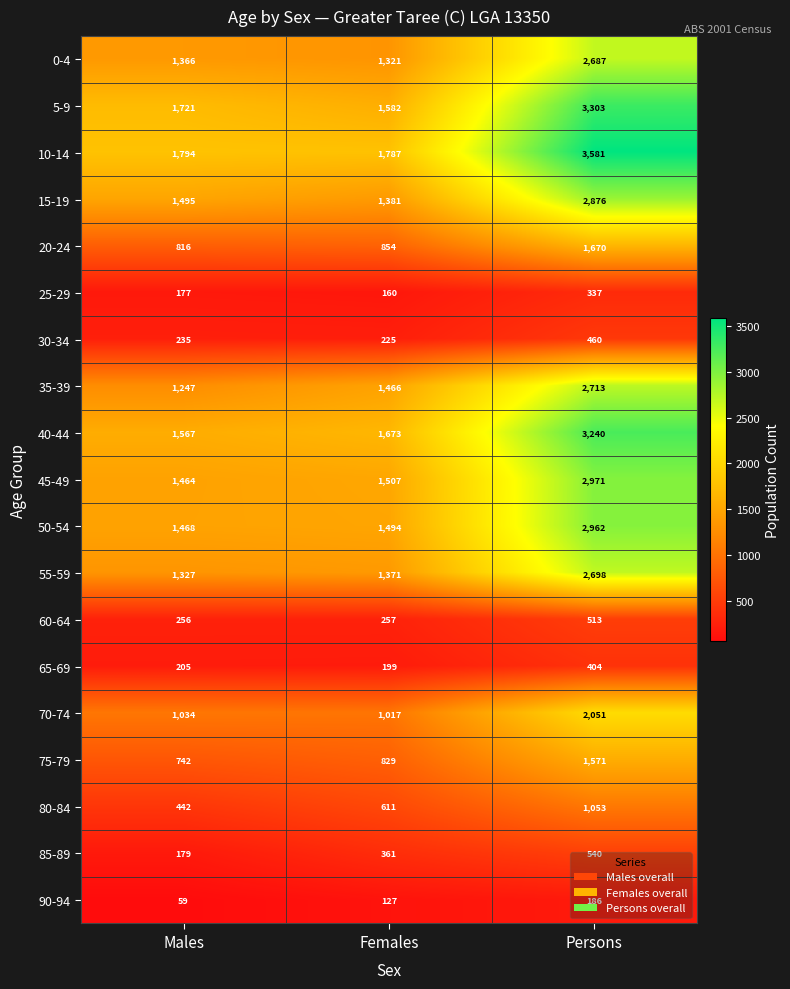

What is the minimum value shown in the chart?

59